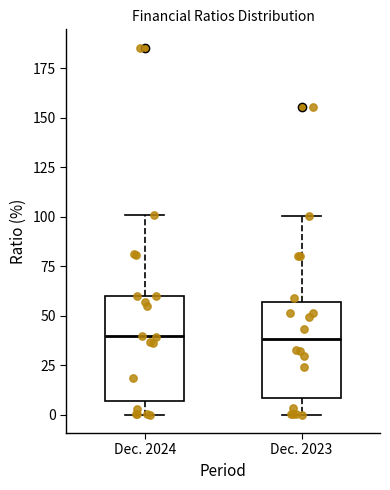

Where is the lower edge of the box for Dec. 2024 on the y-axis? The values are not printed on the chart, so give them approximately, as read against the axis.

5